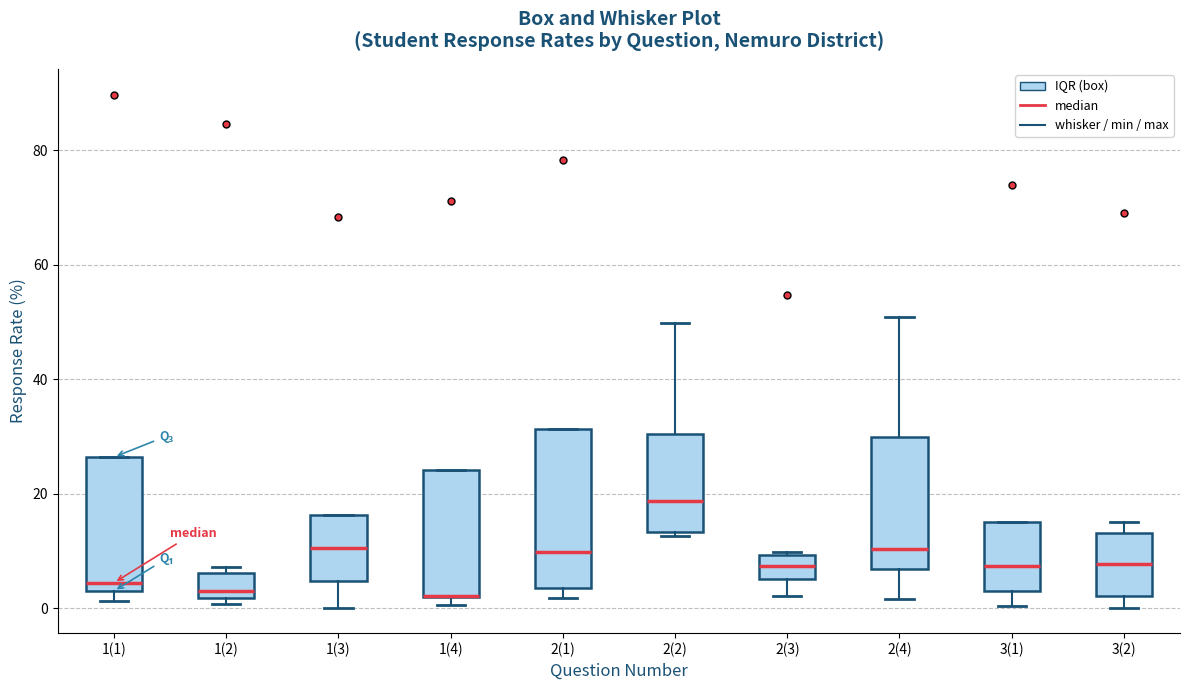

Where does the lower whisker of the box for 2(3) end on the y-axis? The values are not printed on the chart, so give them approximately, as read against the axis.

2